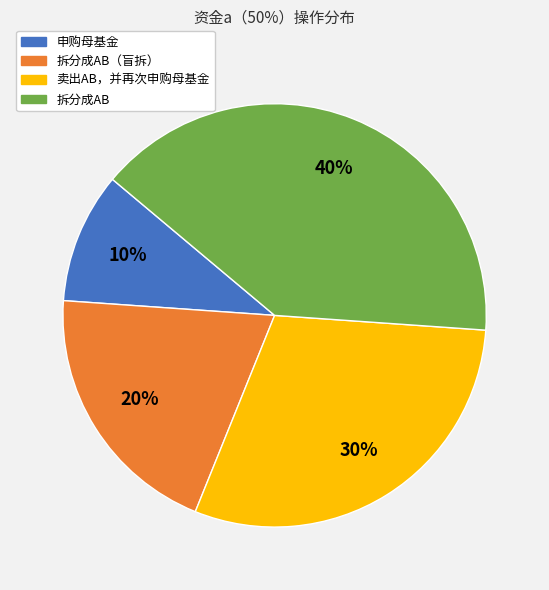

To the nearest percent, what is the average slice percentage?

25%